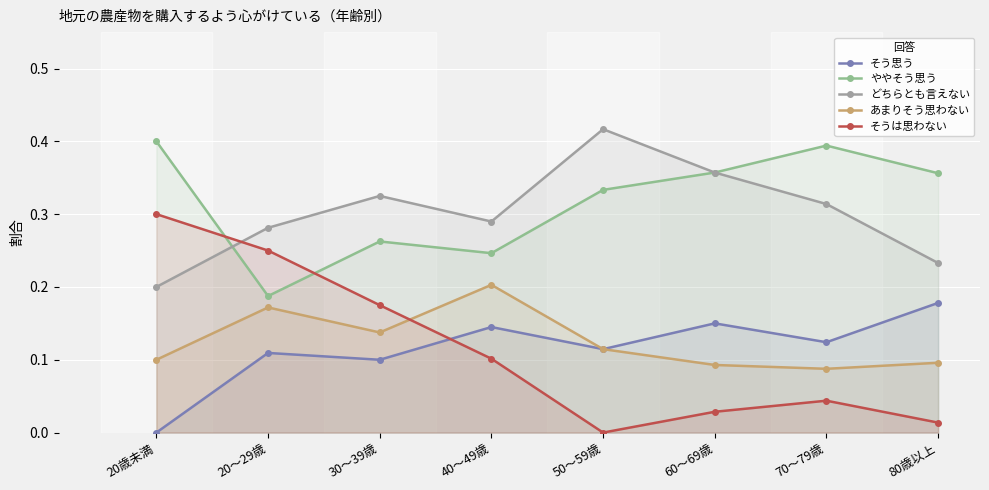

Count the ややそう思う values in the range 0 to 1.

8